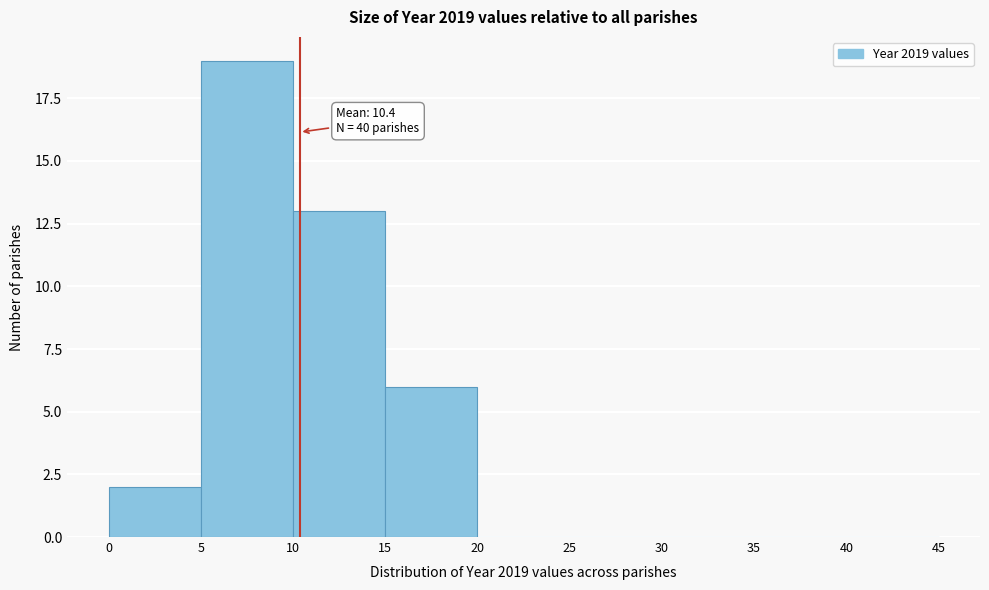

Over which range of the x-axis is the bar tallest?

5 to 10